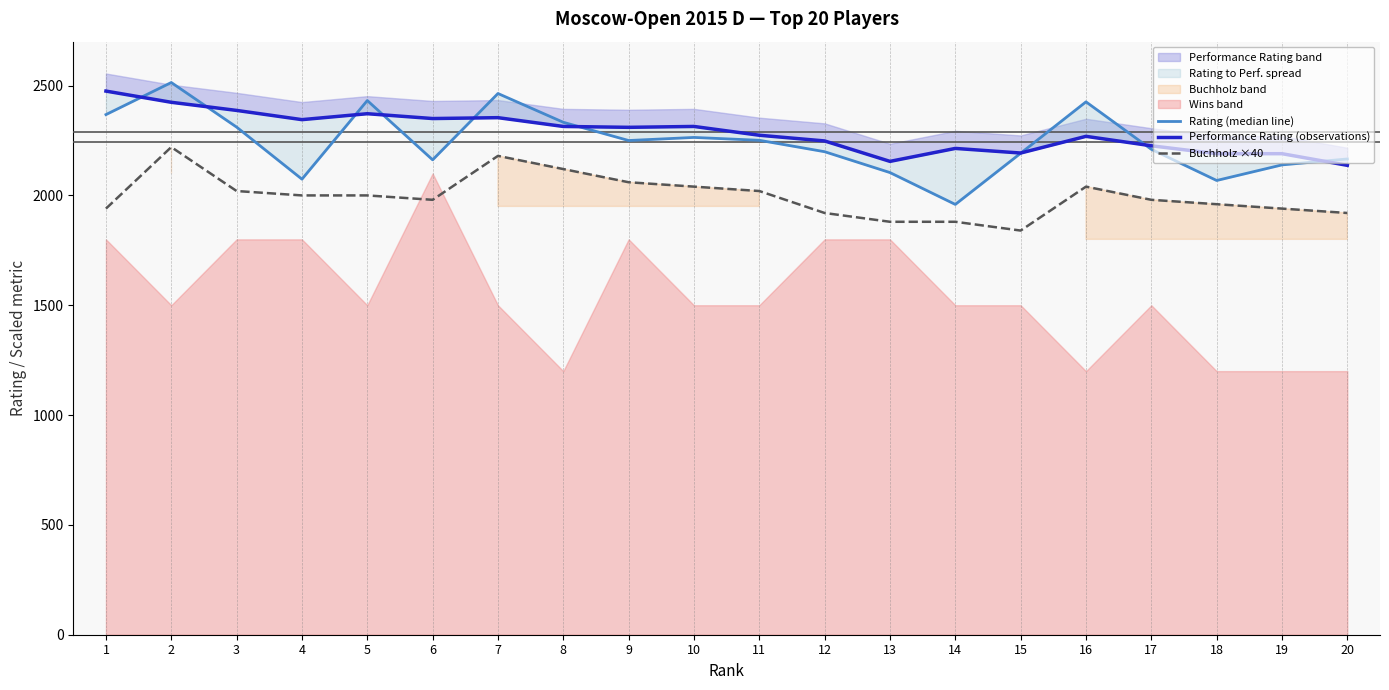

True or false: Buchholz ×40 has more than 1 interior local peaks.

True